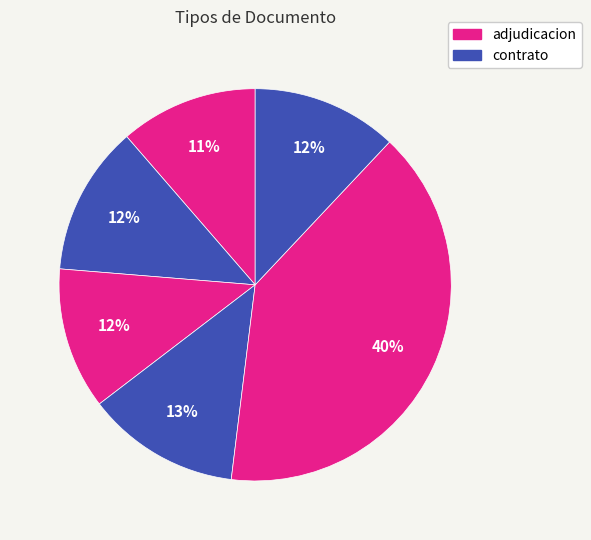

How many segments does this pie chart have?

6